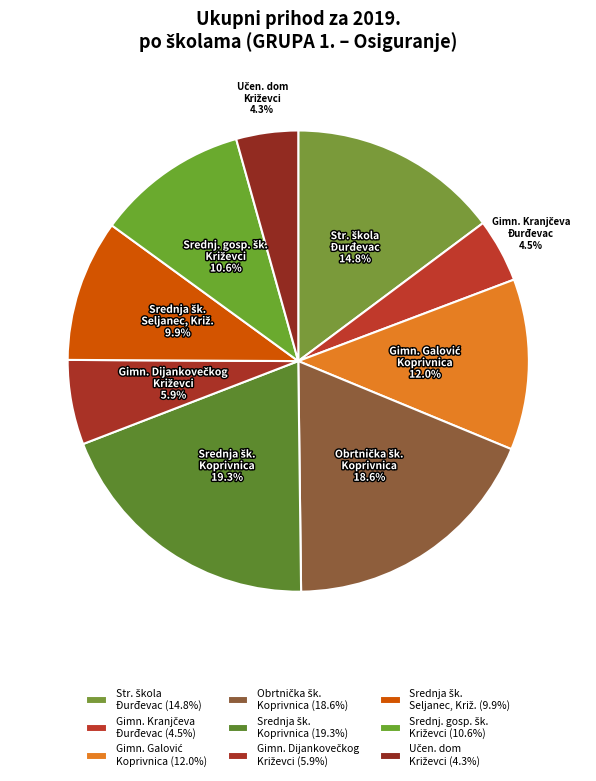

Does any single category account for the majority?

No